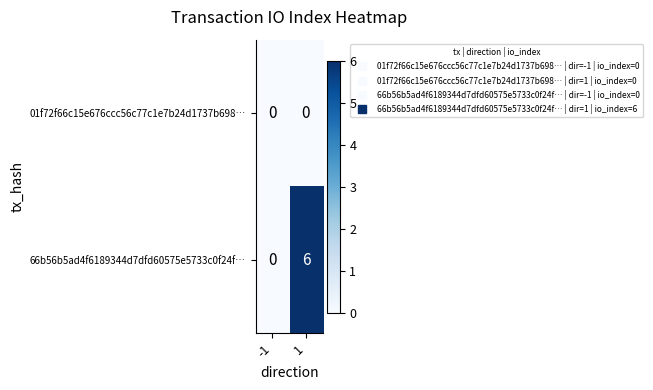

Is it true that 66b56b5ad4f6189344d7dfd60575e5733c0f24f… equals 0 at -1?

True